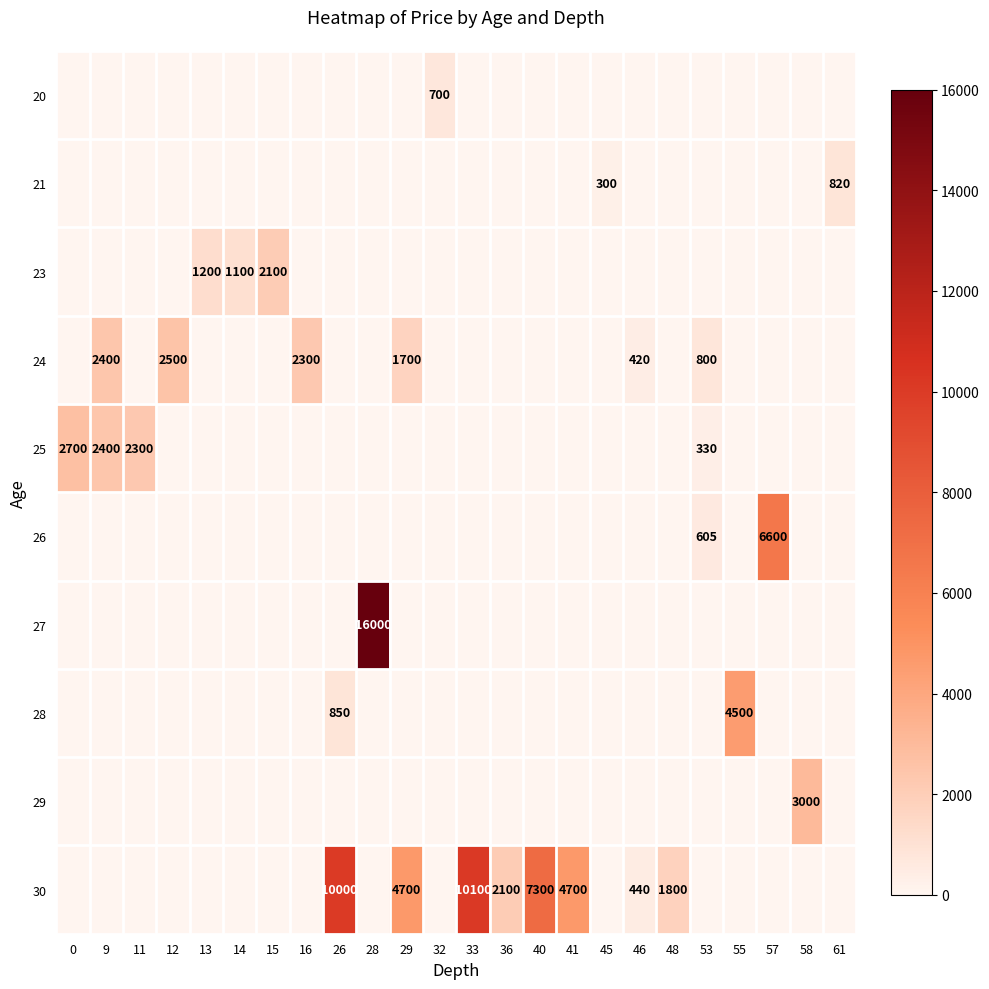

At which category is the sum across all series the highest?

28